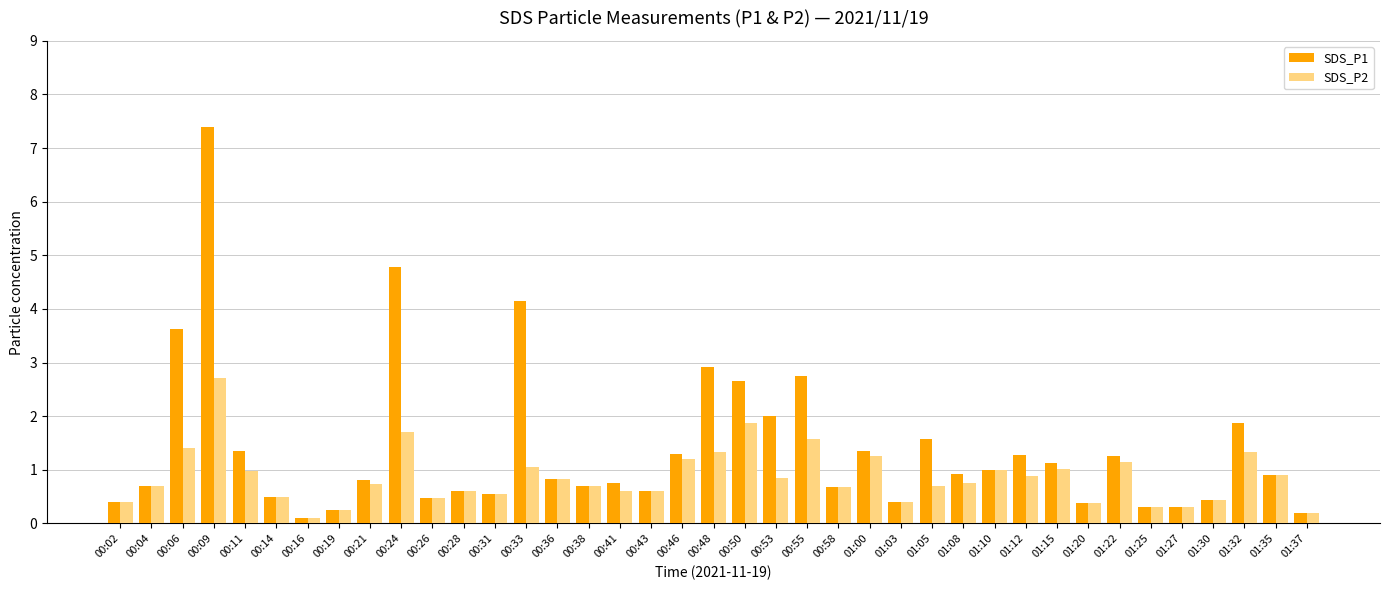

What is the average value of the SDS_P2 series?

0.9